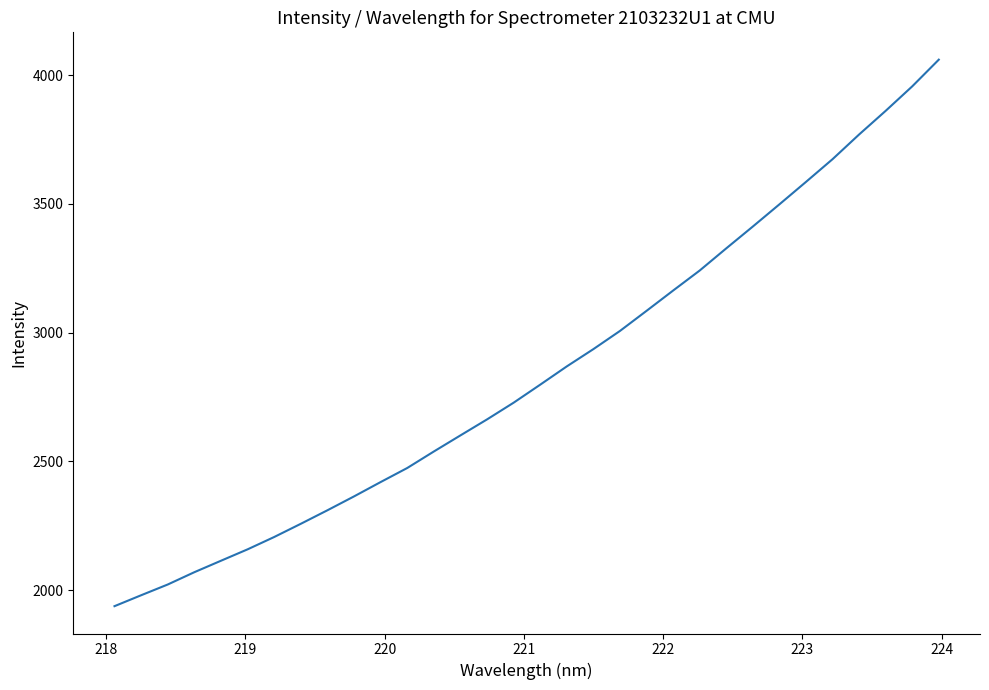

What is the minimum value shown in the chart?

1938.4